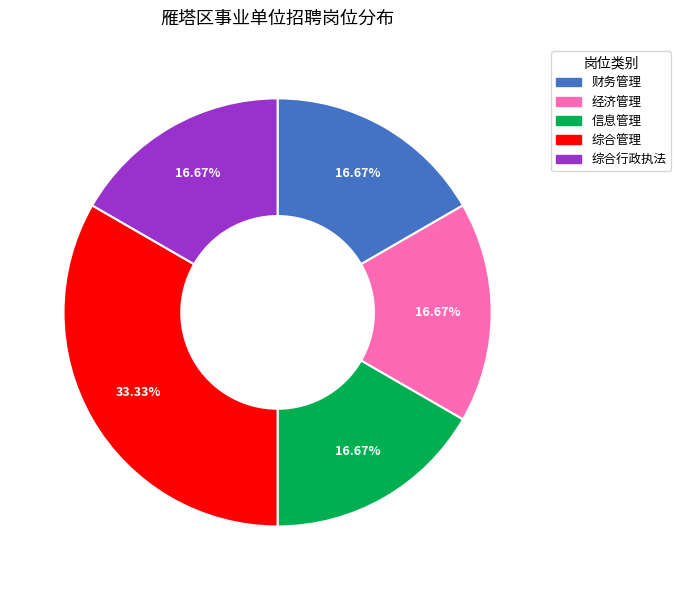

How many slices are in this pie chart?

5